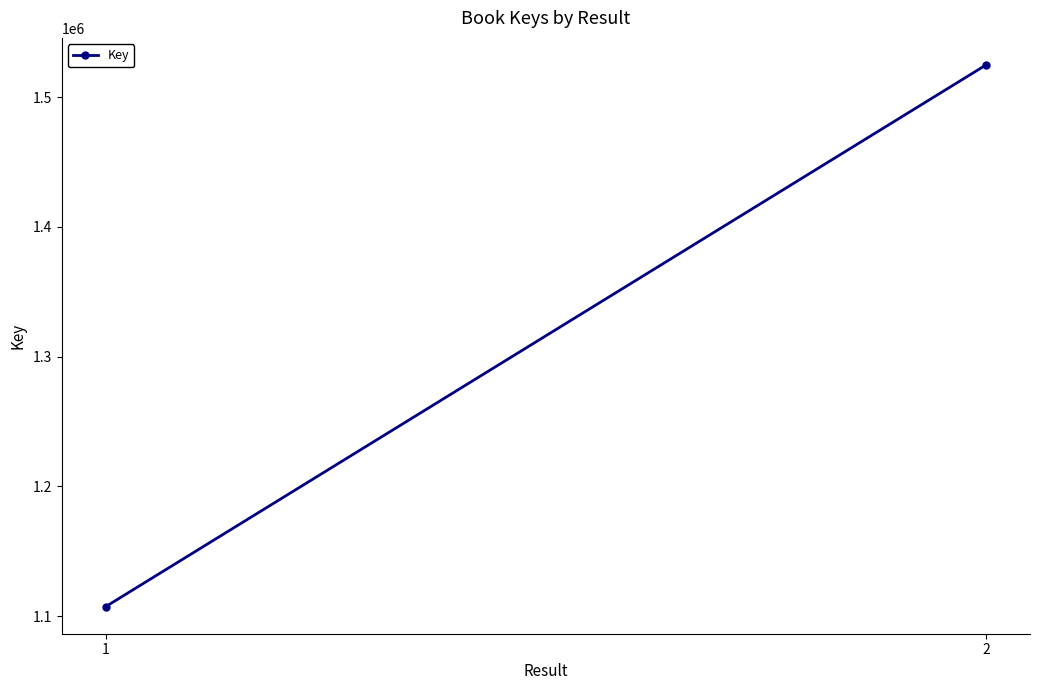

List the labels in order of value, smallest first.

1, 2